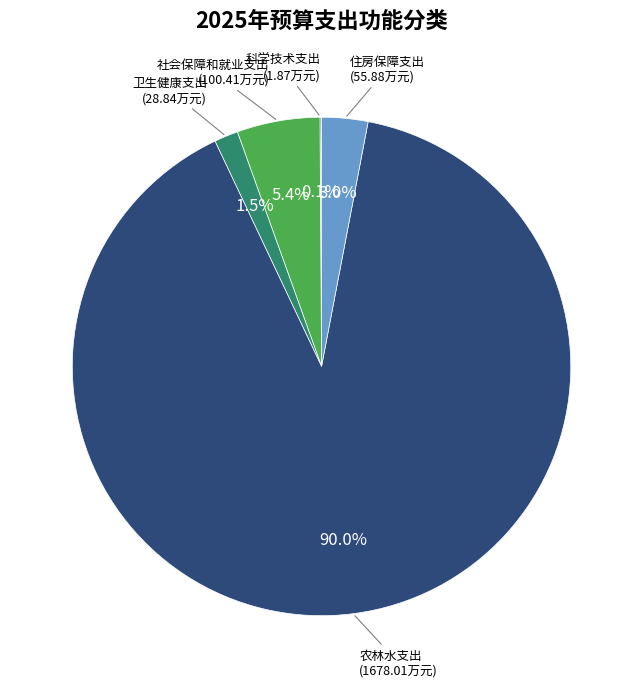

Approximately how many times larger is the value at 住房保障支出 compared to 社会保障和就业支出?

0.6